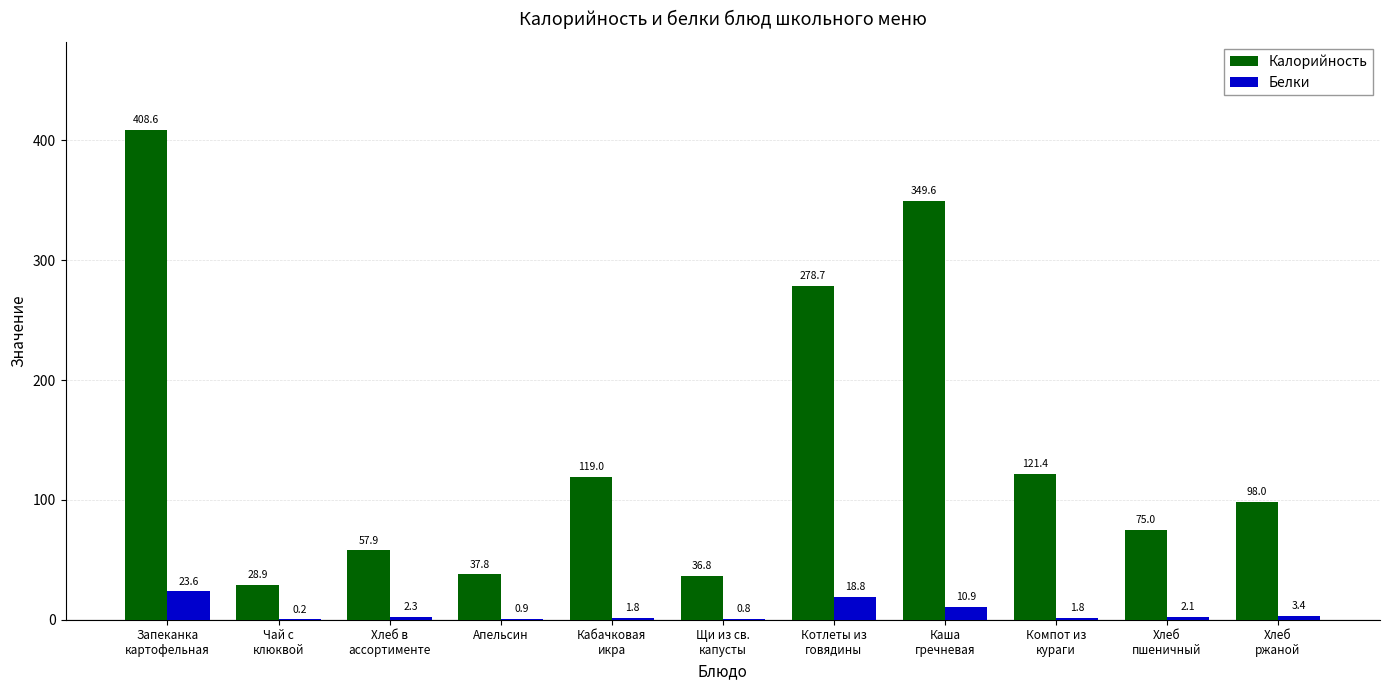

What are all the series names shown in the legend?

Калорийность, Белки